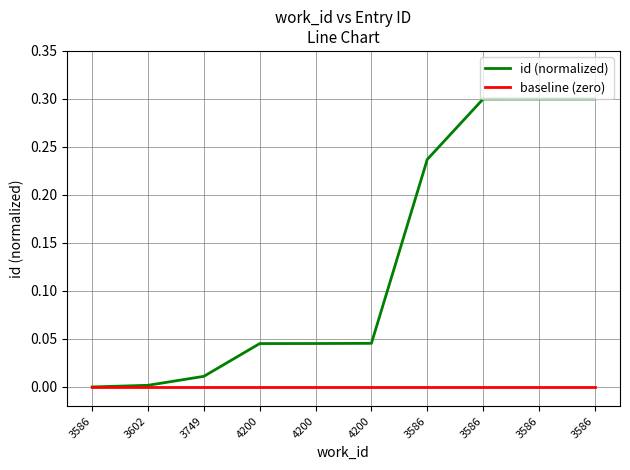

Does the chart display data point markers on the line(s)?

No